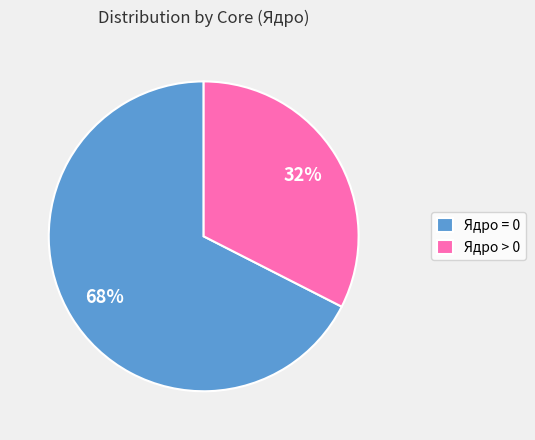

Is the sum of Ядро > 0 and Ядро = 0 greater than half?

Yes